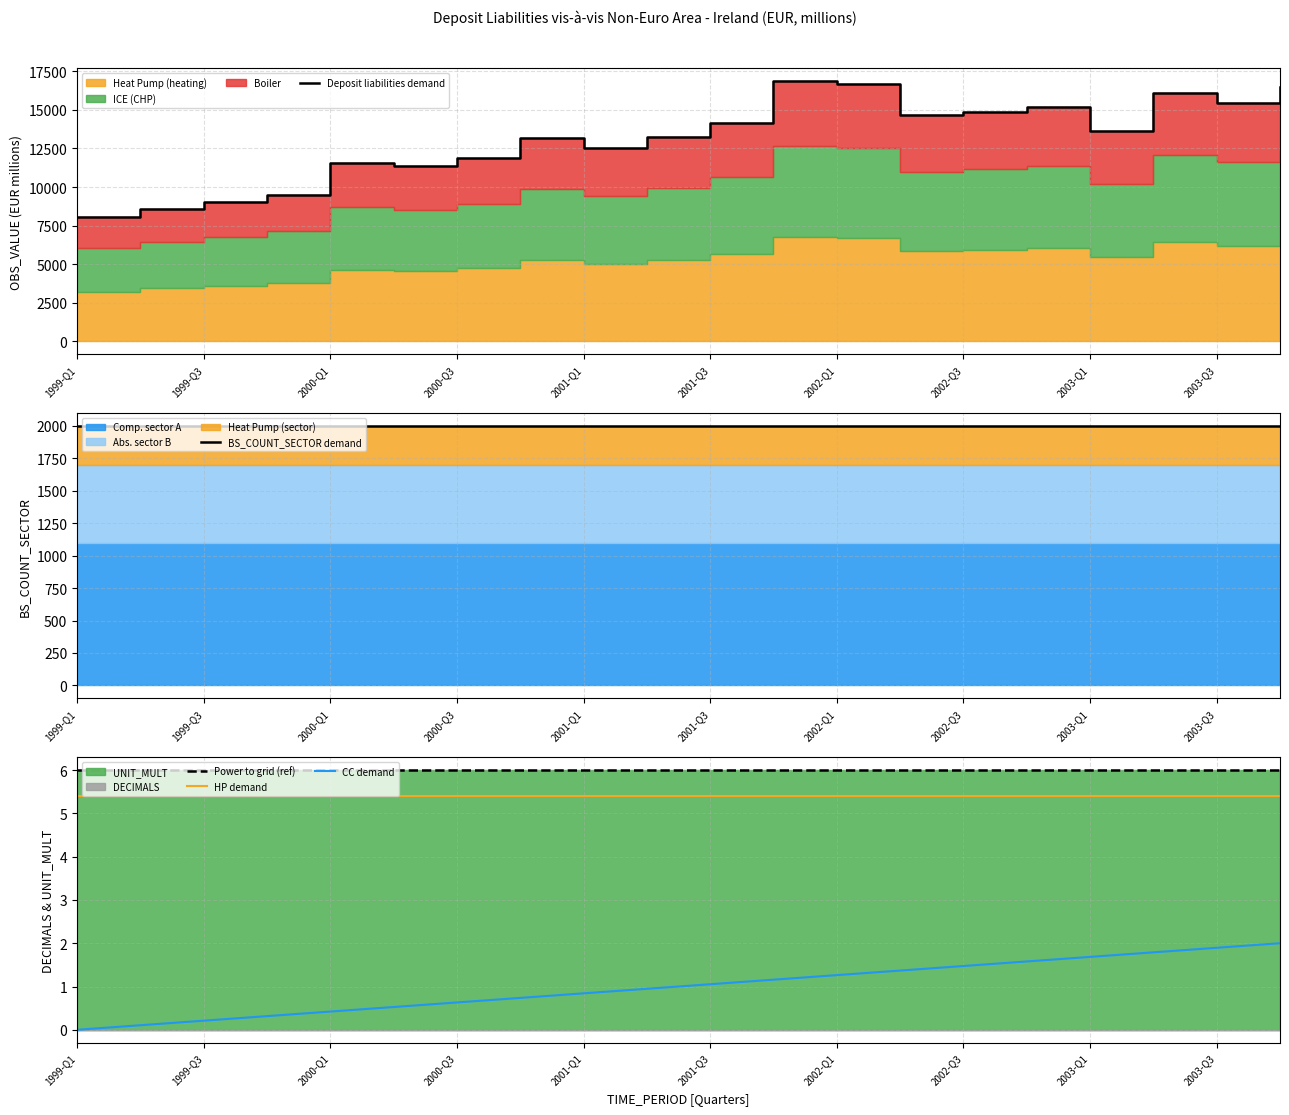

Is the value of Power to grid (ref) at 2002-Q3 greater than the value of HP demand at 1999-Q3?

Yes